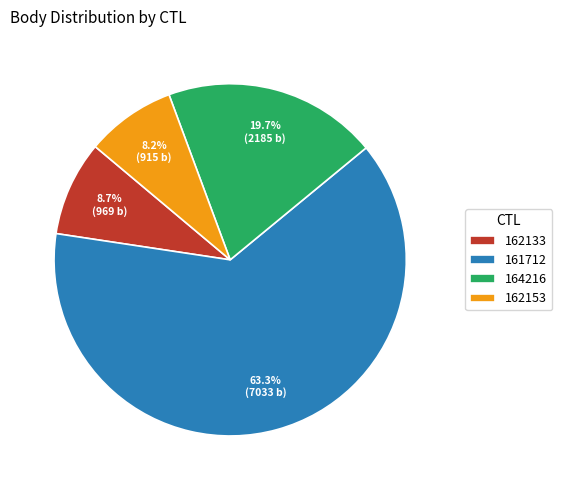

Approximately how many times larger is the value at 162153 compared to 164216?

0.4